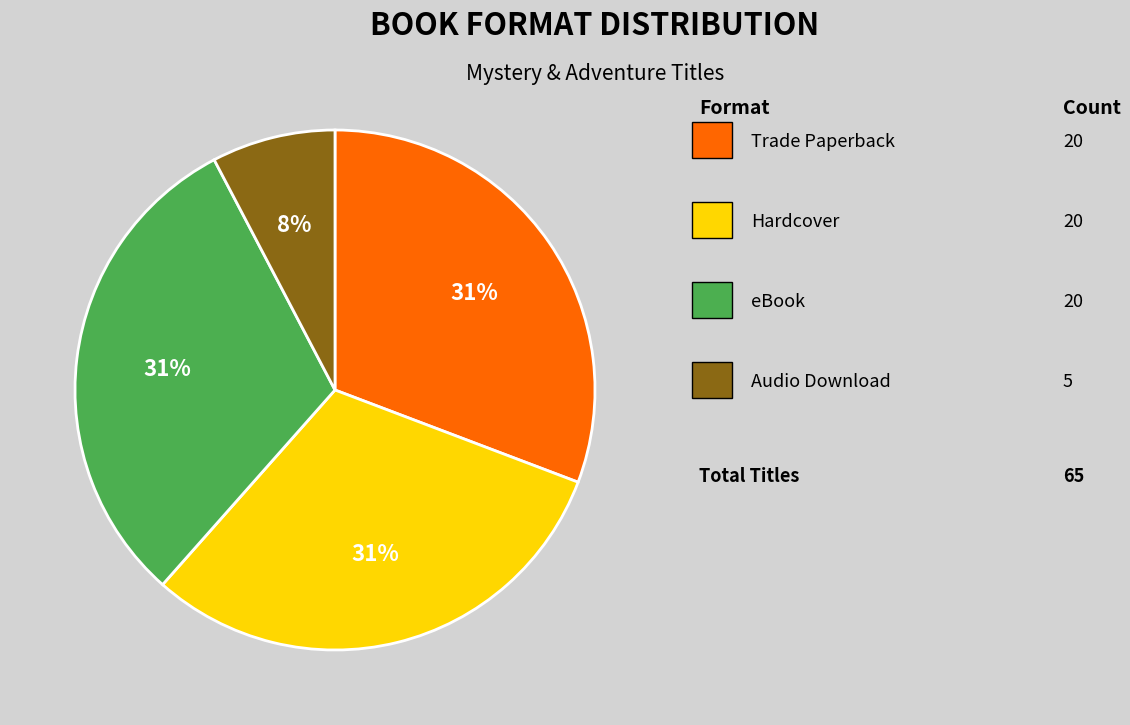

How many slices are in this pie chart?

4